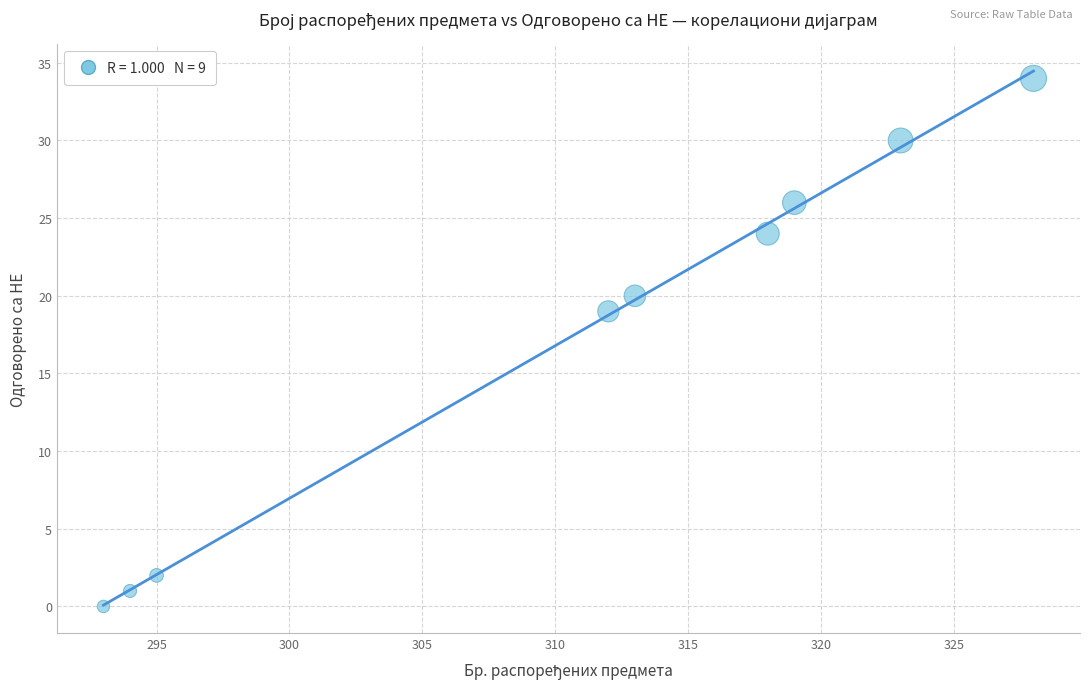

What is the average Y value?

17